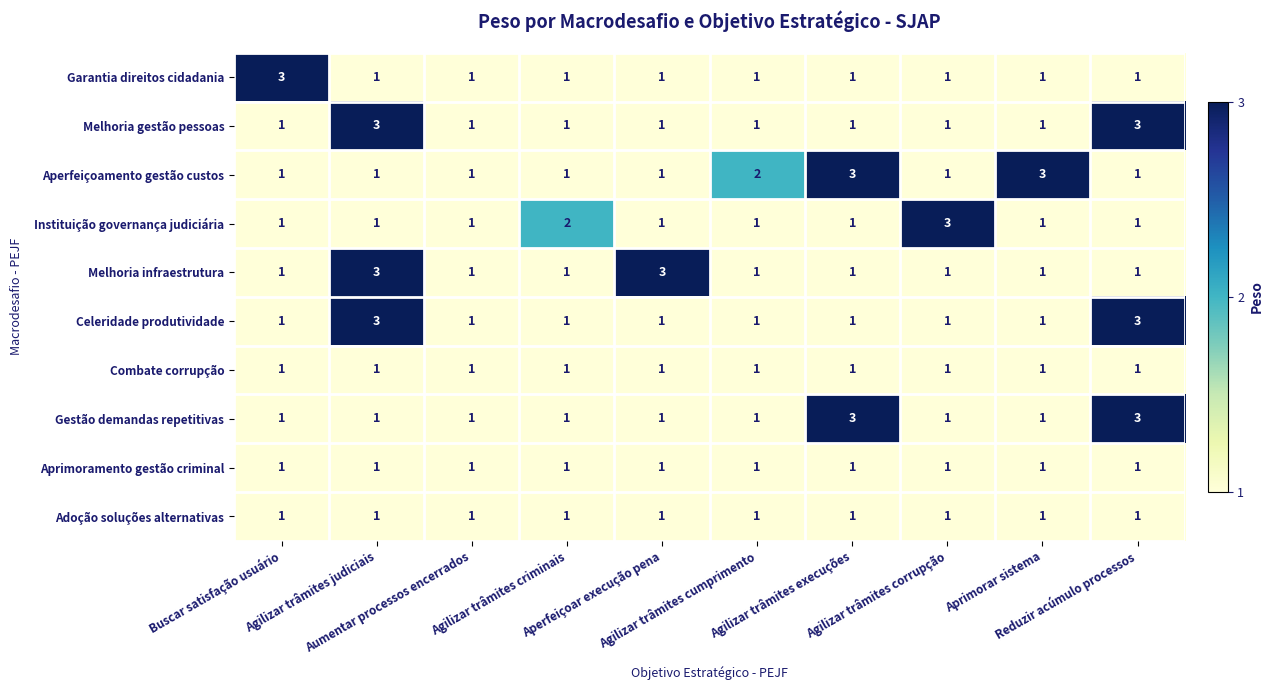

What is the sum of all Adoção soluções alternativas values?

10